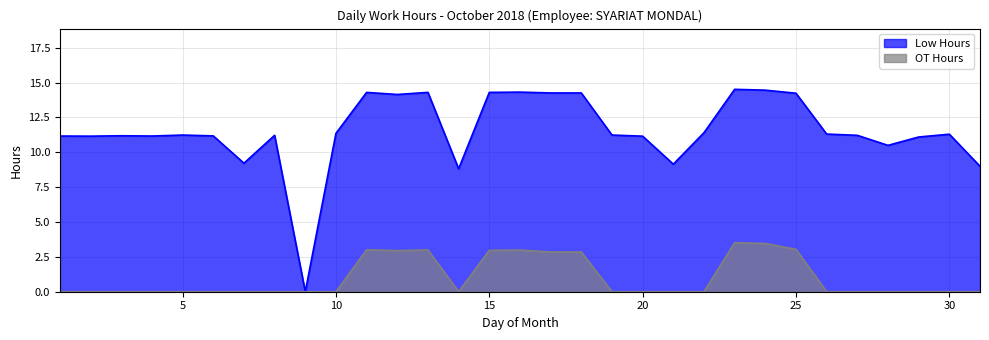

True or false: Low Hours and OT Hours cross at least once.

False